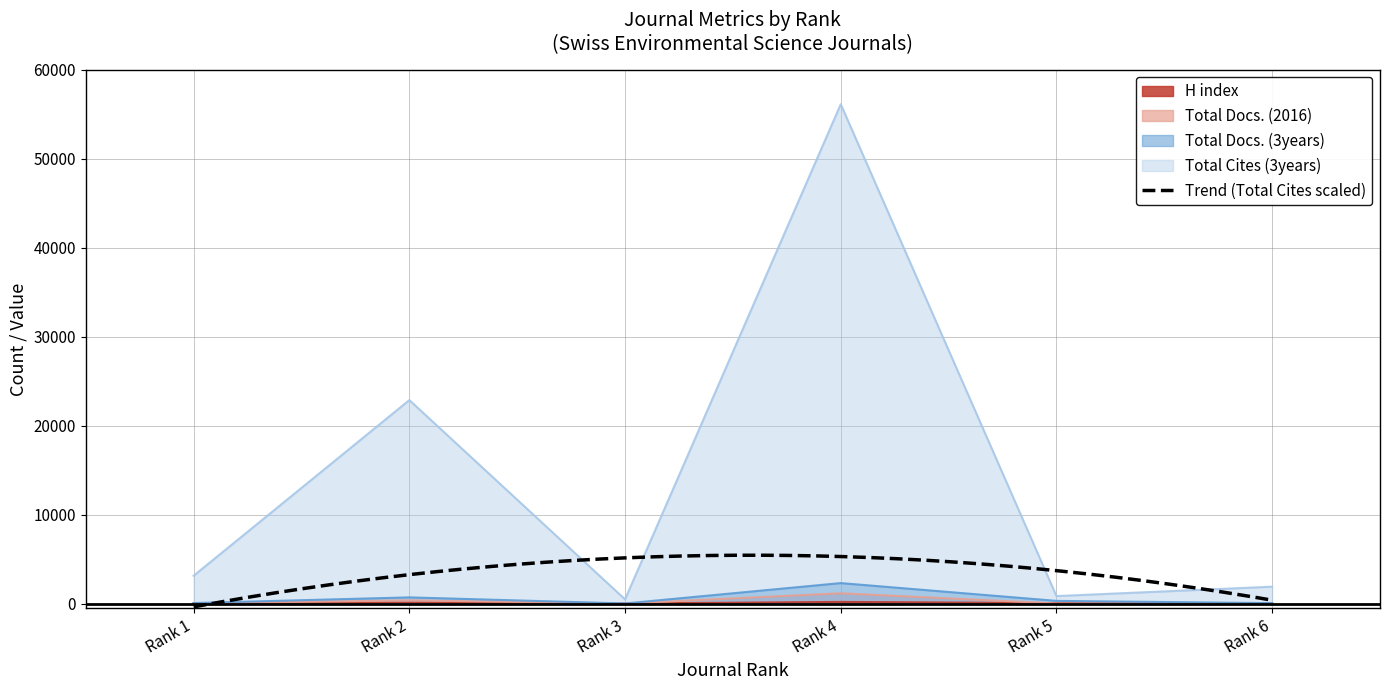

How many lines are shown in the chart?

4